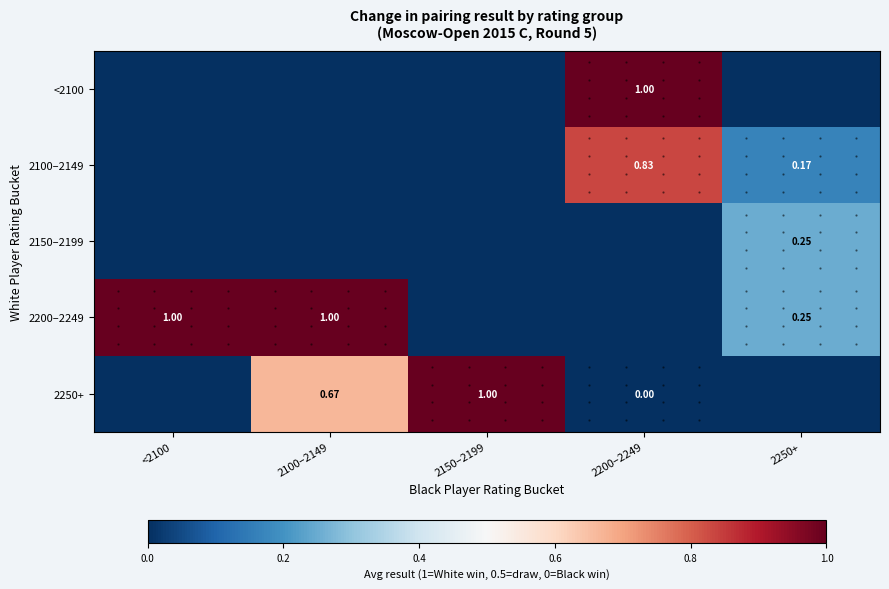

True or false: 2100–2149 has a value of 0.2 at 2250+.

True